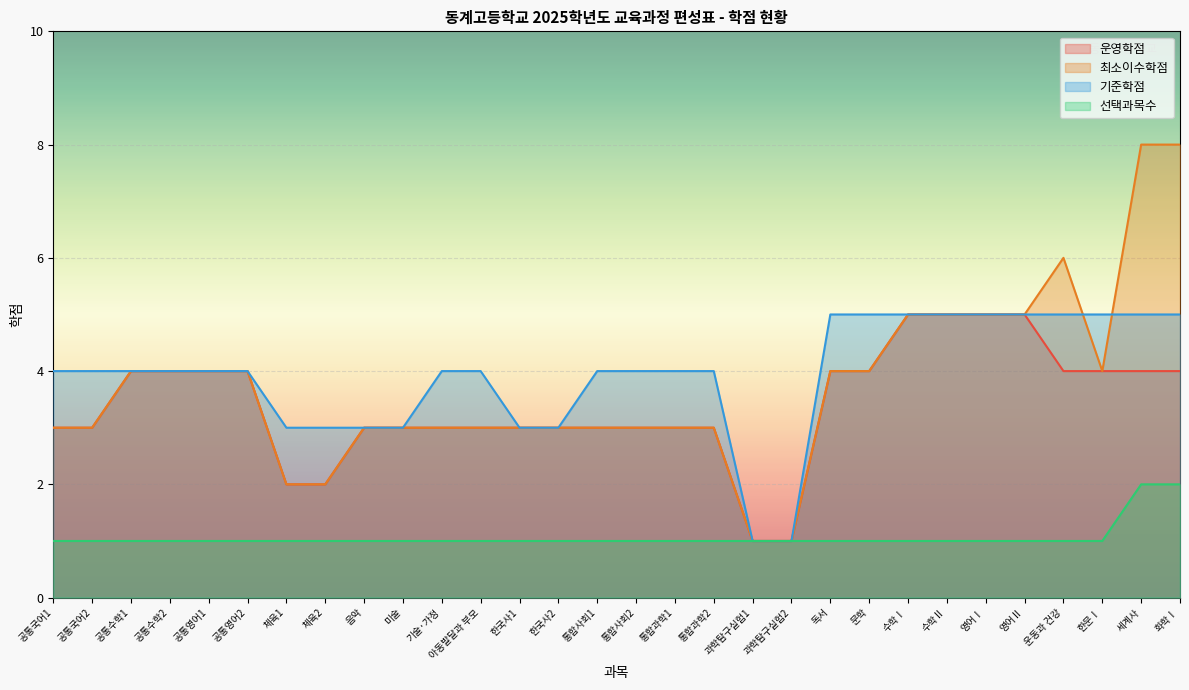

True or false: 최소이수학점 and 운영학점 cross at least once.

False